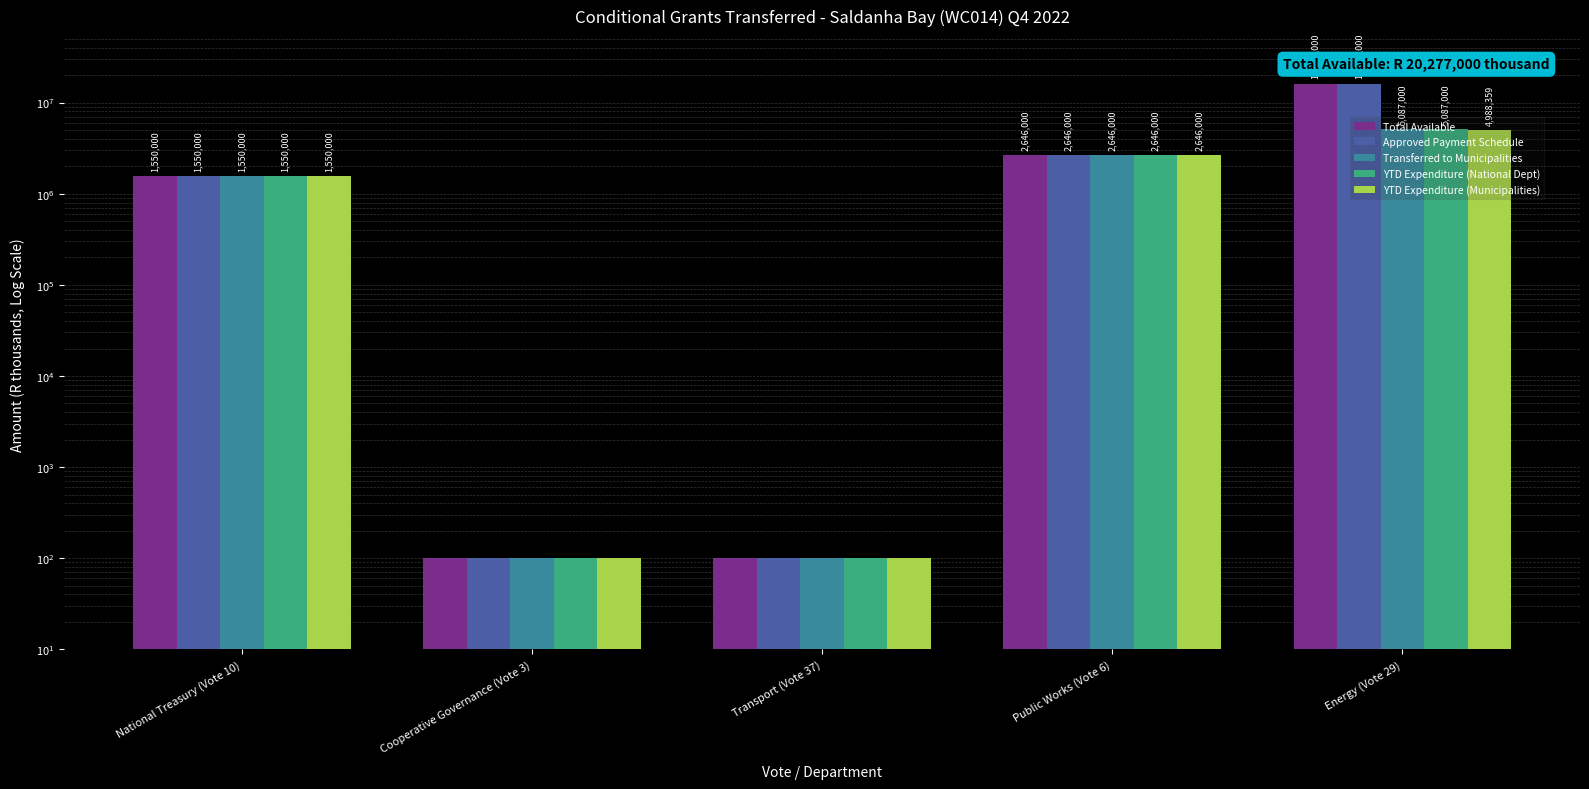

At which label does YTD Expenditure (National Dept) reach its minimum?

Cooperative Governance (Vote 3)